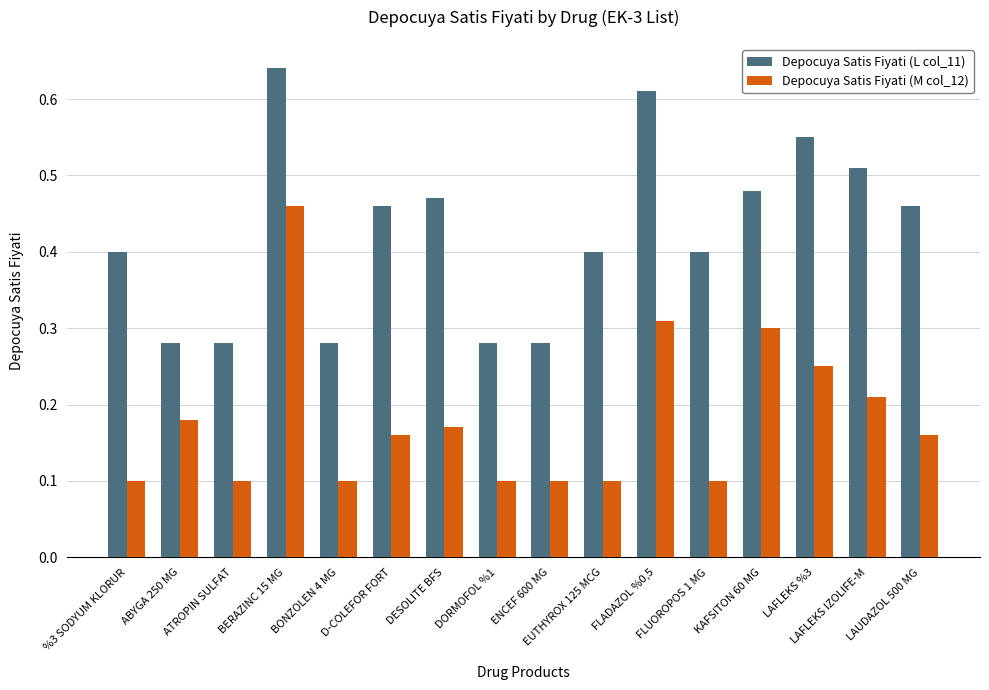

Rank the series by their average value, from highest to lowest.

Depocuya Satis Fiyati (L col_11), Depocuya Satis Fiyati (M col_12)